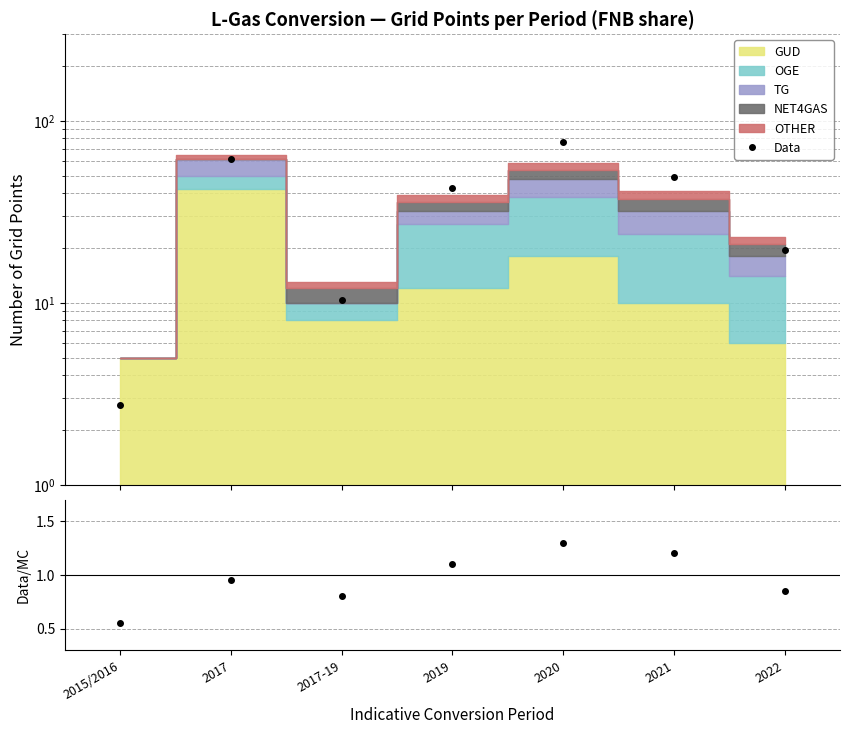

In Data, how many points are lower than both neighbors (excluding endpoints)?

1